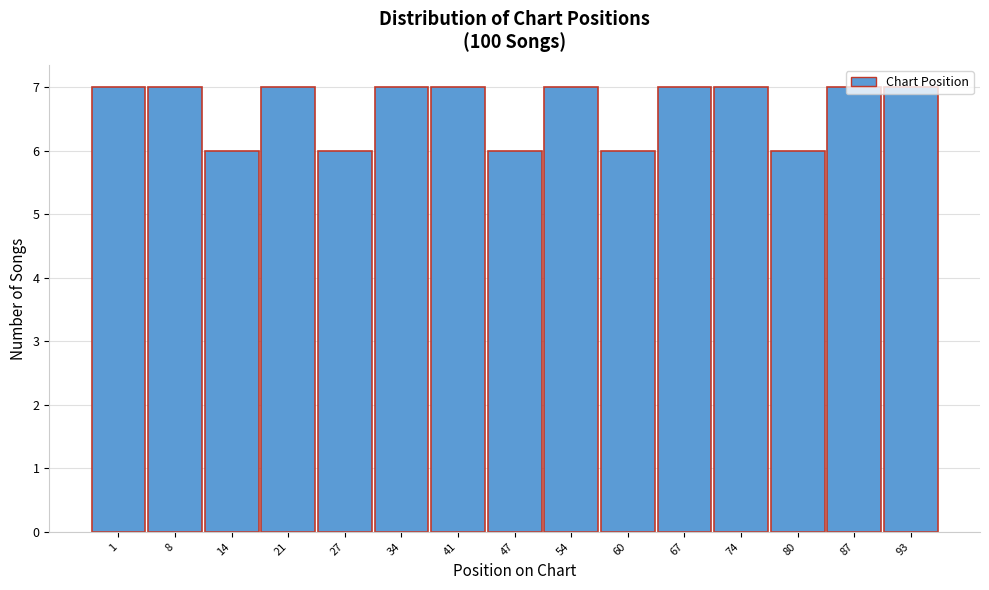

What is the average value?

7